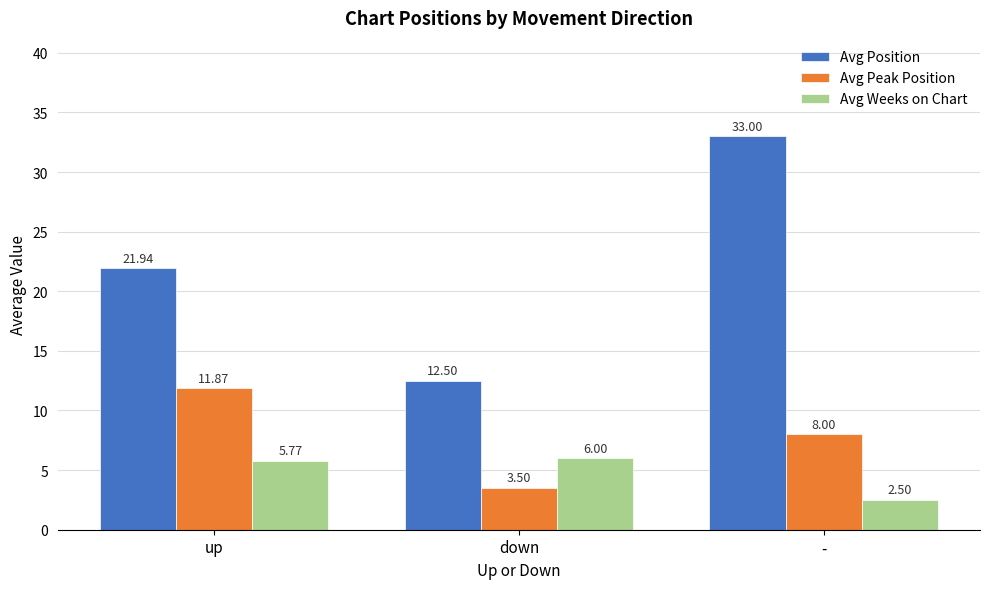

Is it true that Avg Peak Position equals 7.8 at up?

False